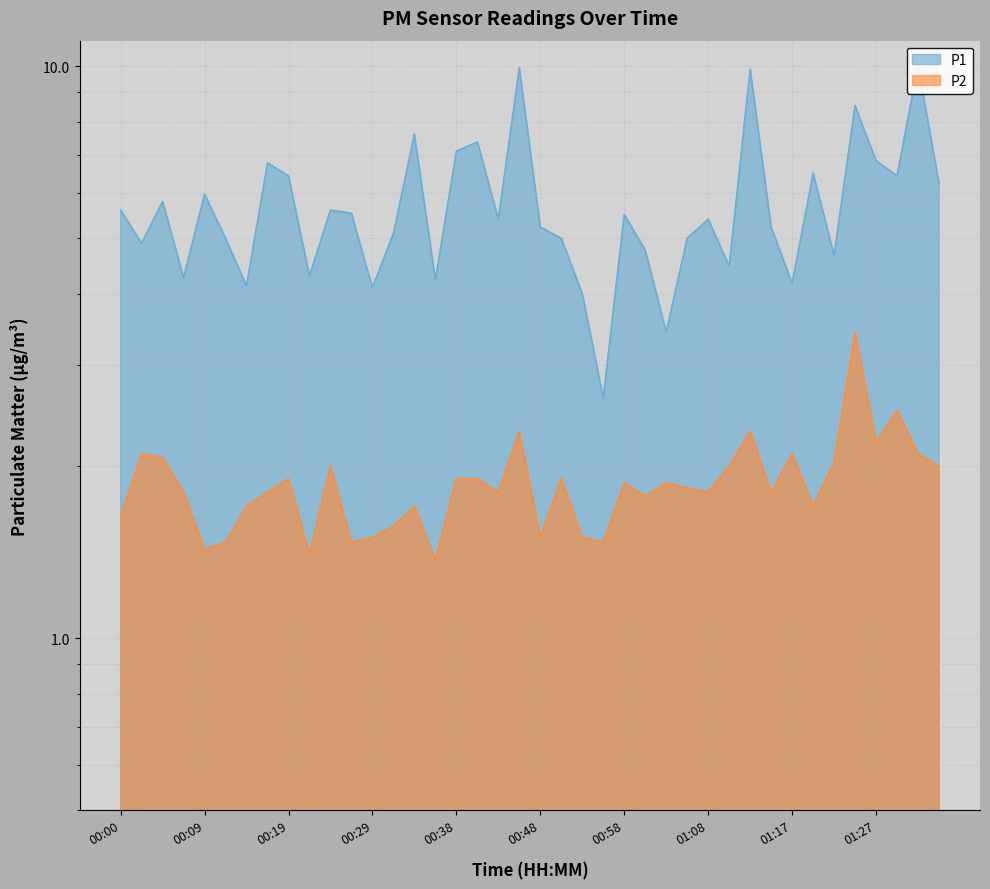

Is it true that P1 equals 5.5 at 00:26?

True